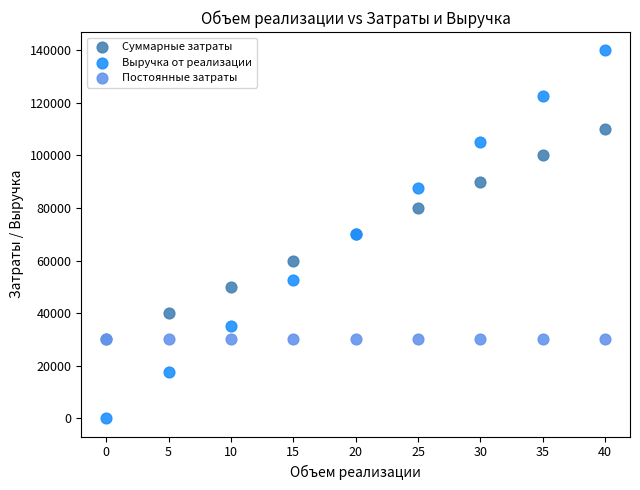

Which series contains the highest Y value?

Выручка от реализации